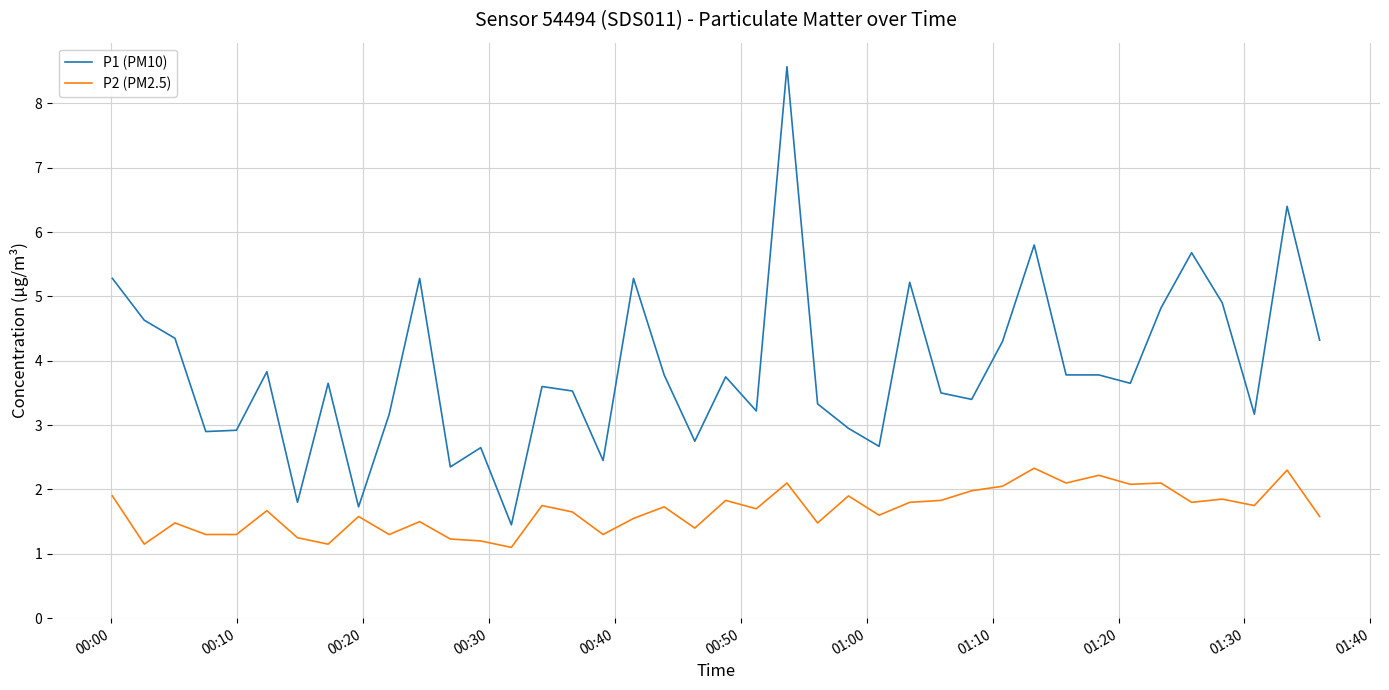

What is the highest value of the P1 (PM10) series?

8.6